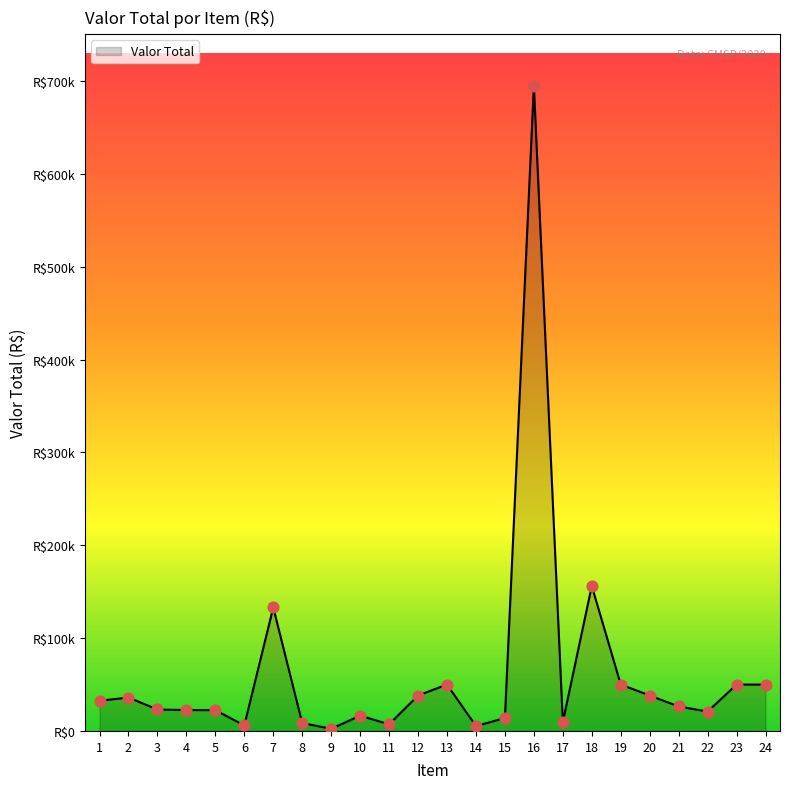

What is the change in value from 8 to 19?

+41450.0